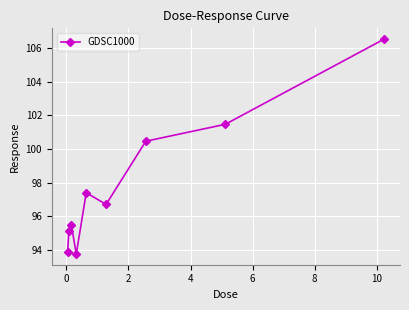

What is the sum of all values?

880.8